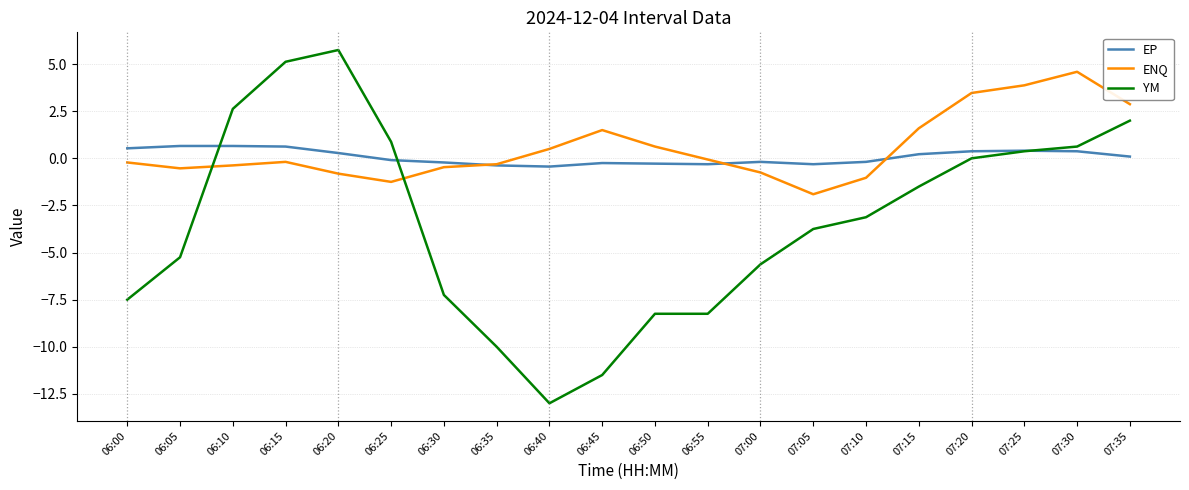

List the series in order of their peak value, highest first.

YM, ENQ, EP